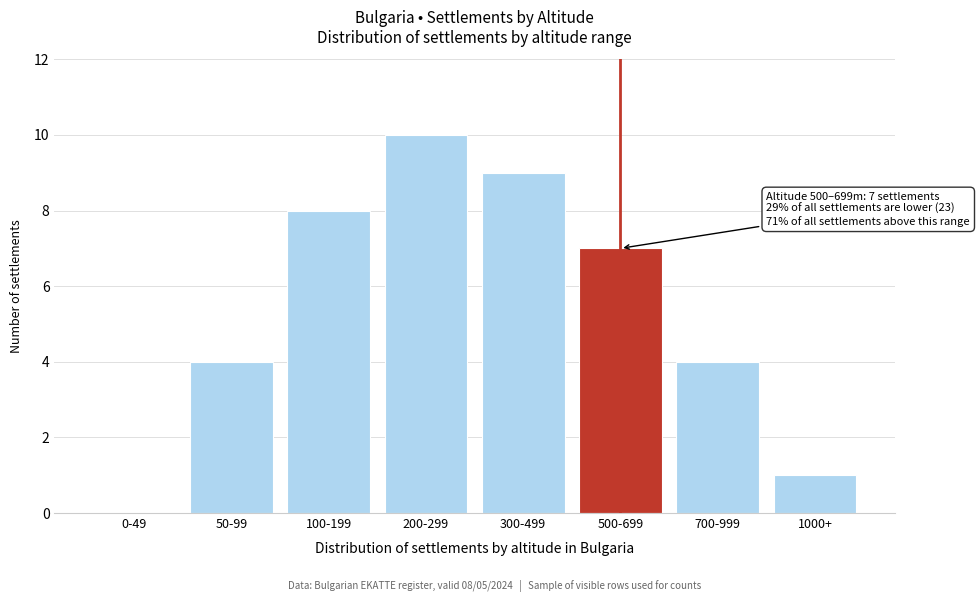

Reading left to right, transcribe all the data shown in this chart.

0-49=0	50-99=4	100-199=8	200-299=10	300-499=9	500-699=7	700-999=4	1000+=1